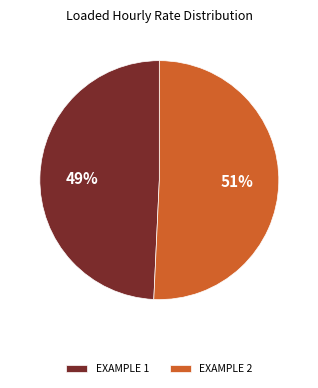

To the nearest percent, what is the combined percentage of EXAMPLE 1 and EXAMPLE 2?

100%